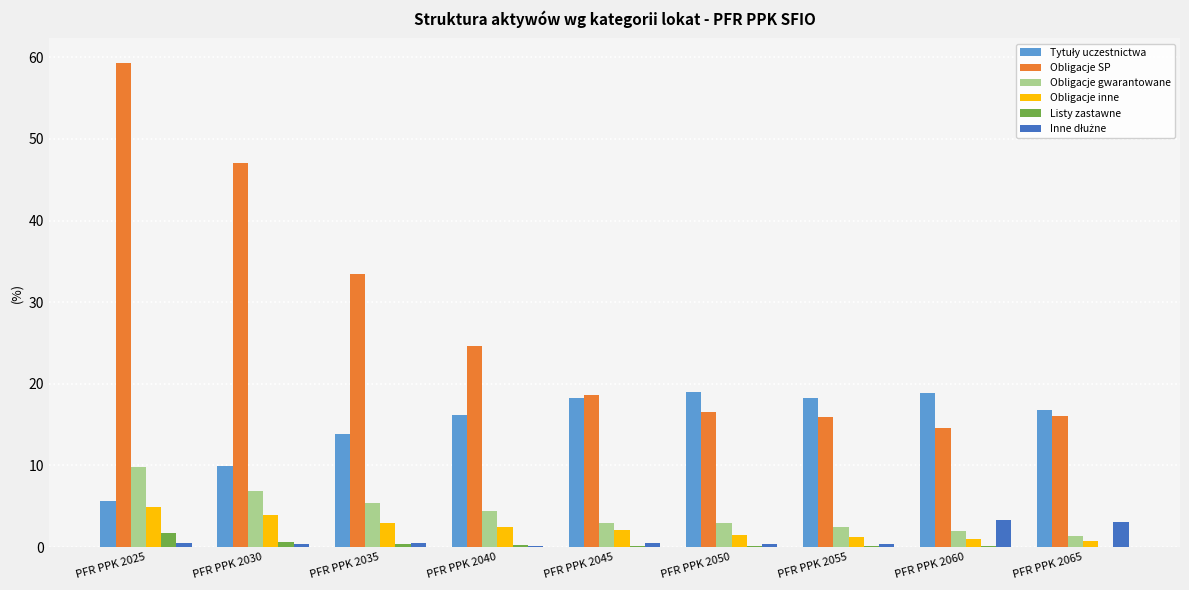

At which category is the sum across all series the highest?

PFR PPK 2025